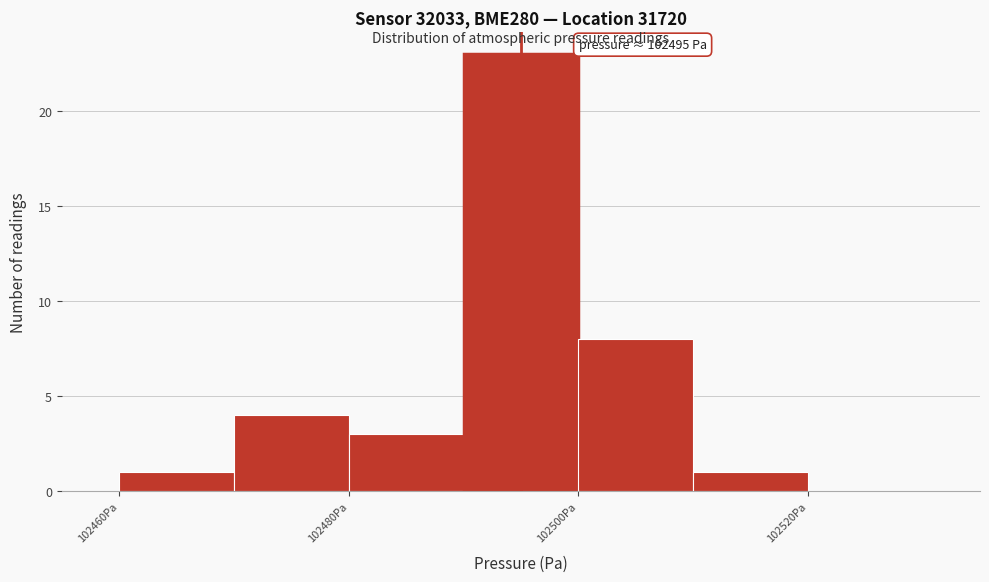

Over which range of the x-axis is the bar tallest?

102490 to 102500